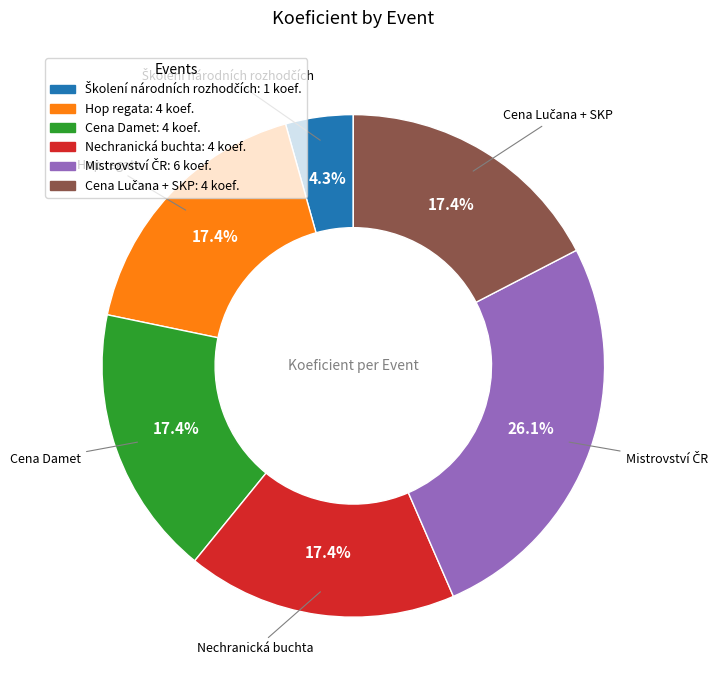

Does any single category account for the majority?

No